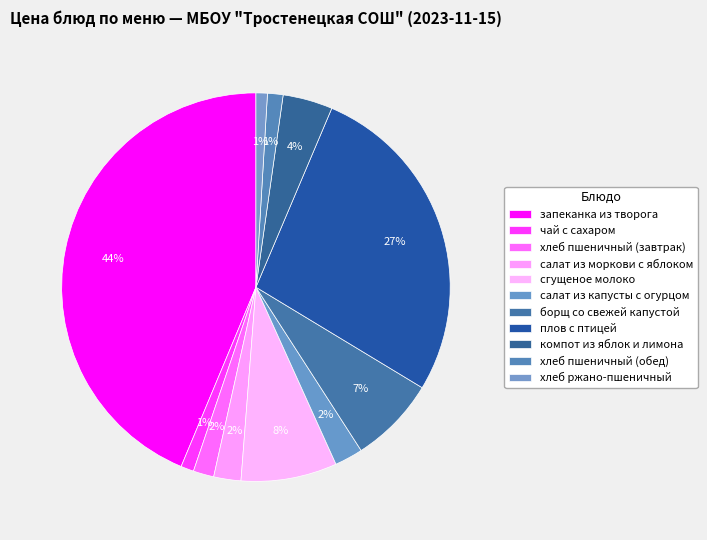

The запеканка из творога slice represents 57% of the pie. True or false?

False